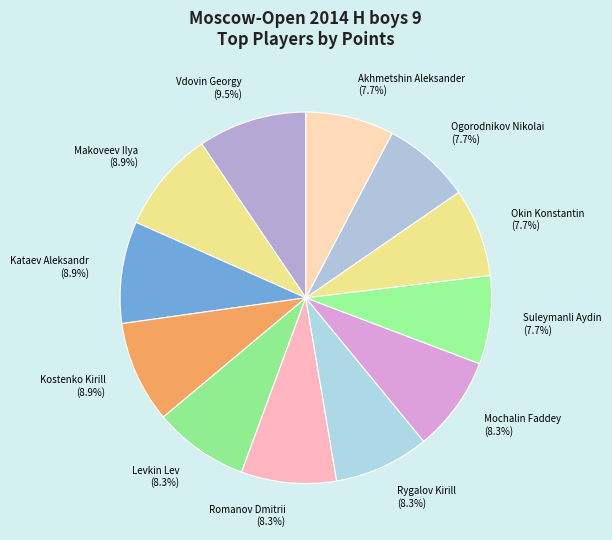

Is Kataev Aleksandr the majority of the pie?

No